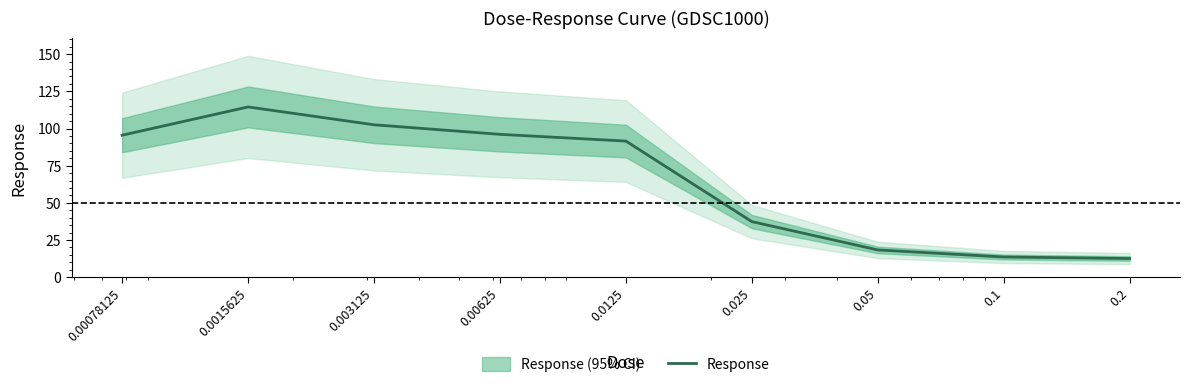

How many values are below 91?

4